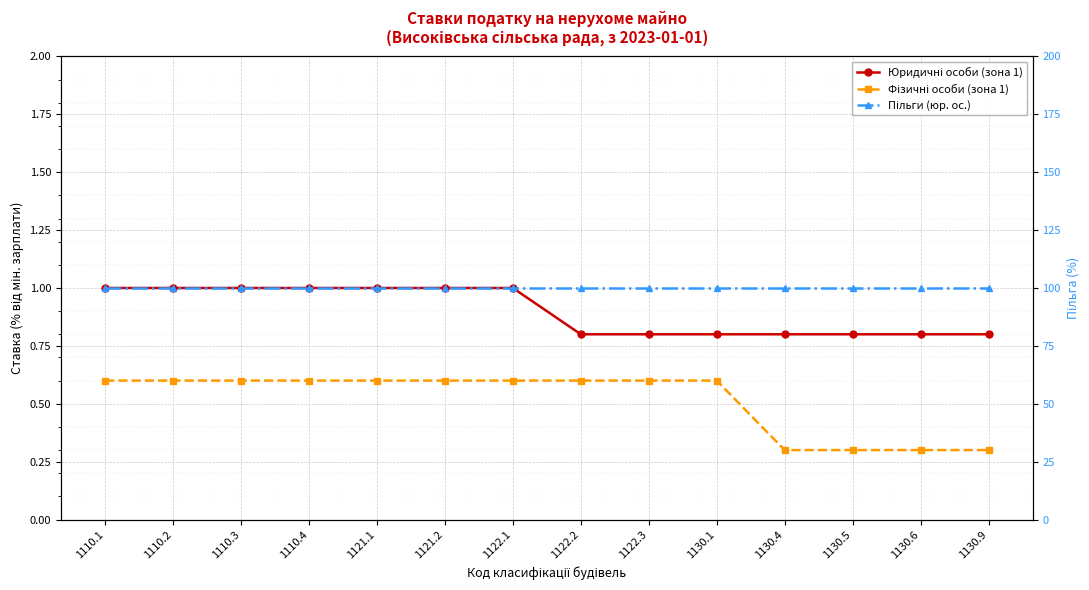

How many distinct data groups are displayed?

3